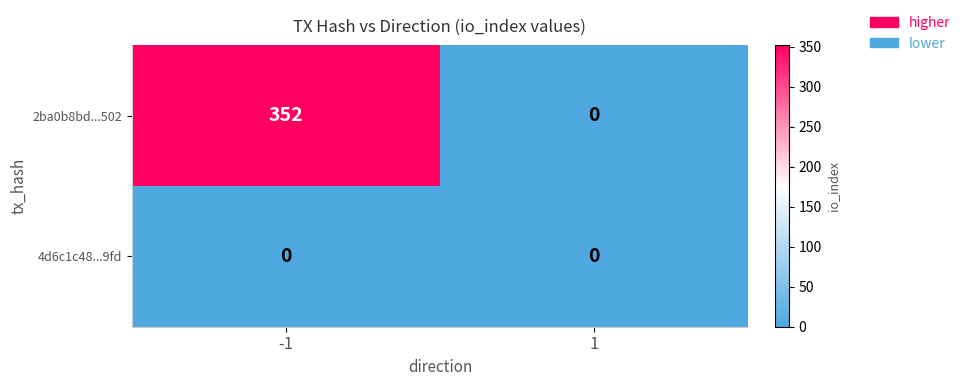

Which series has the largest total across all categories?

2ba0b8bd...502